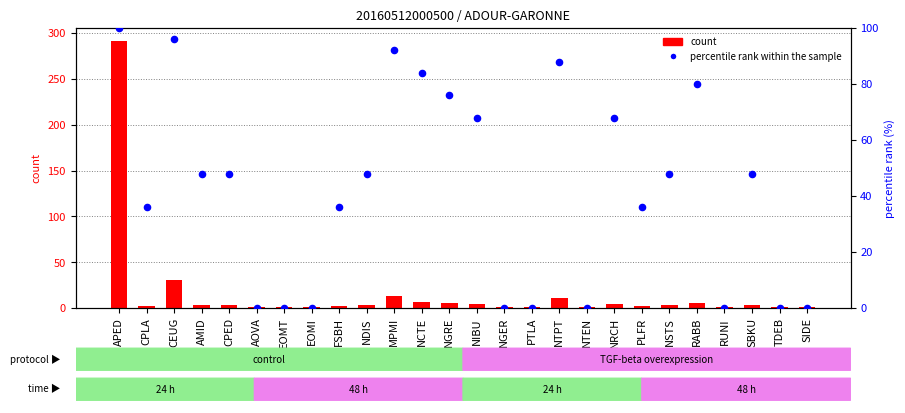

At which category is the sum across all series the highest?

APED